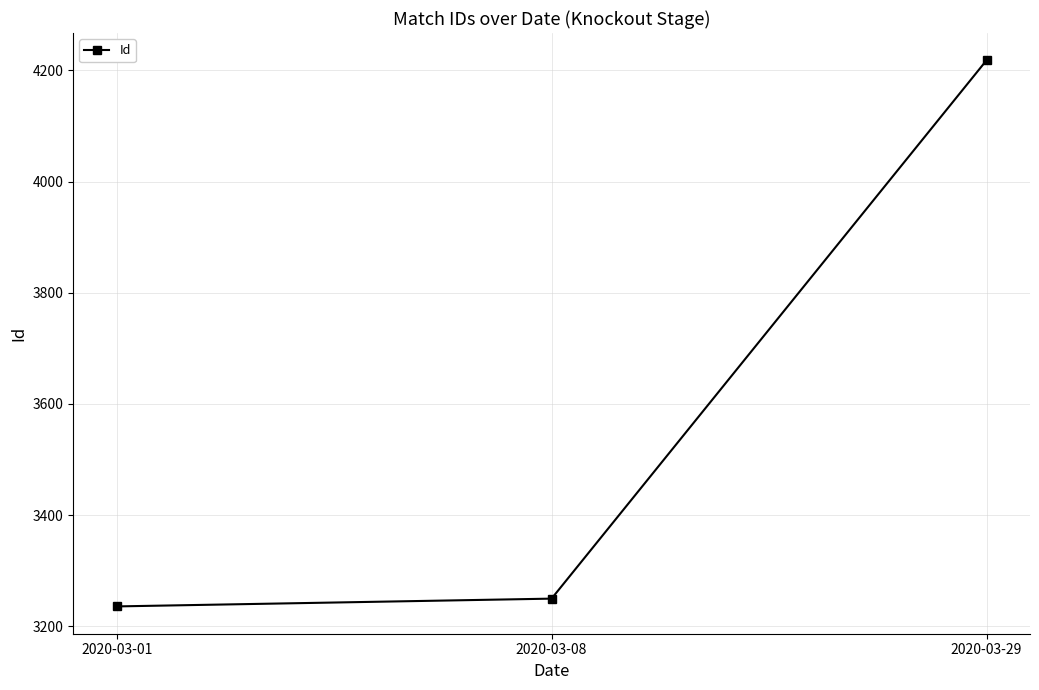

At which label is the value closest to 3727?

2020-03-08